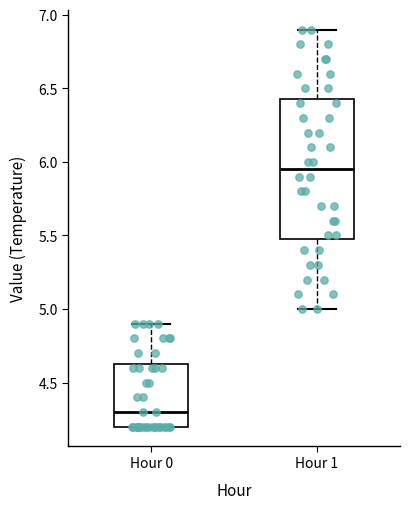

Which box's median line is the highest?

Hour 1